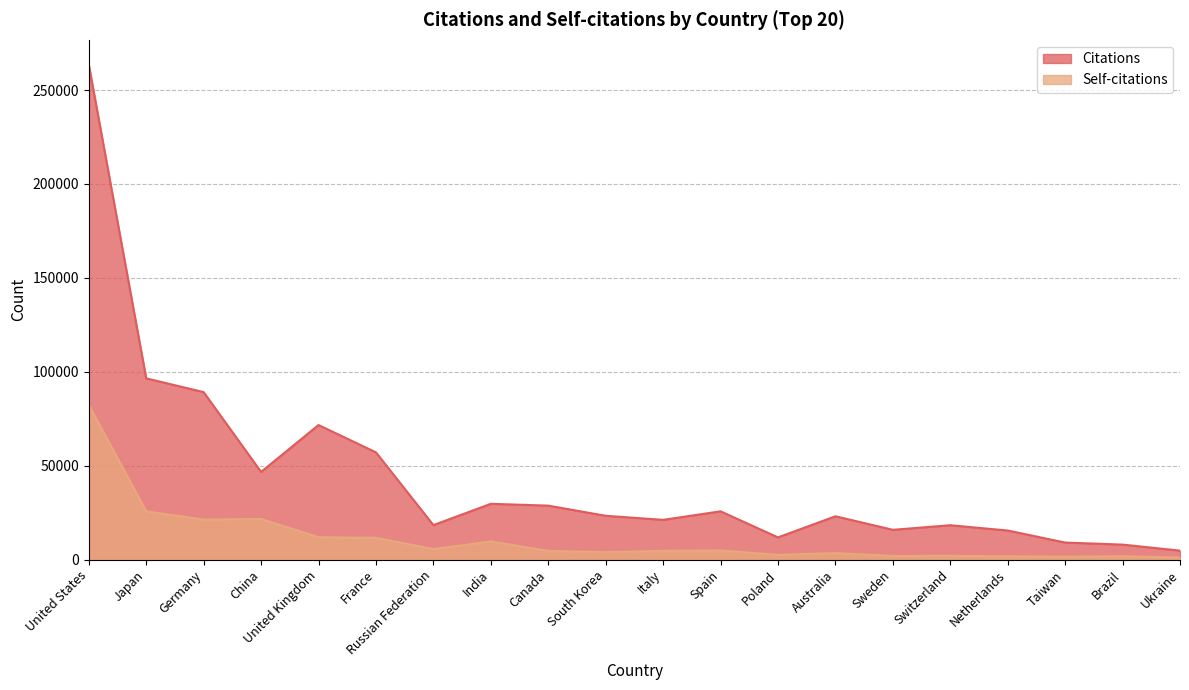

What is the value of the Citations point at the 1st from the left?

263553